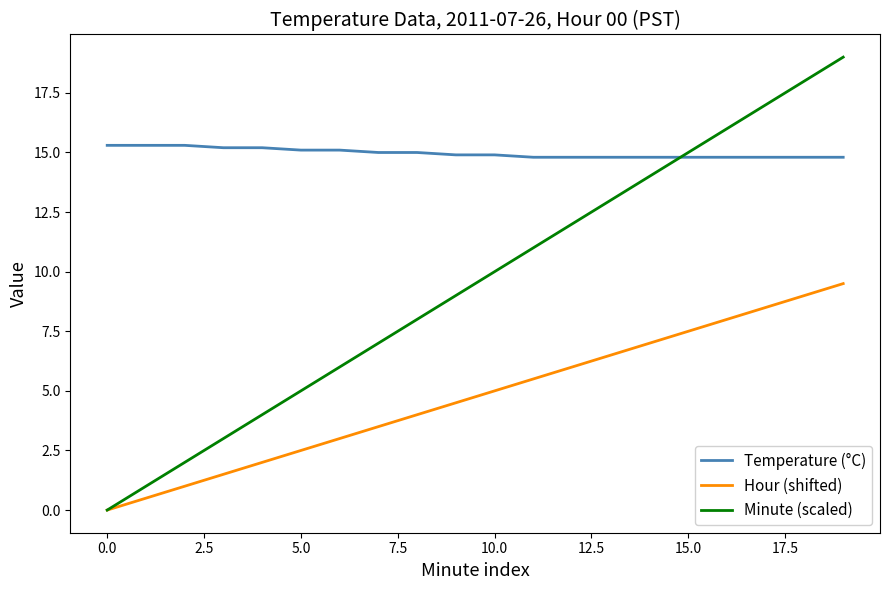

Which series has the largest total across all categories?

Temperature (°C)